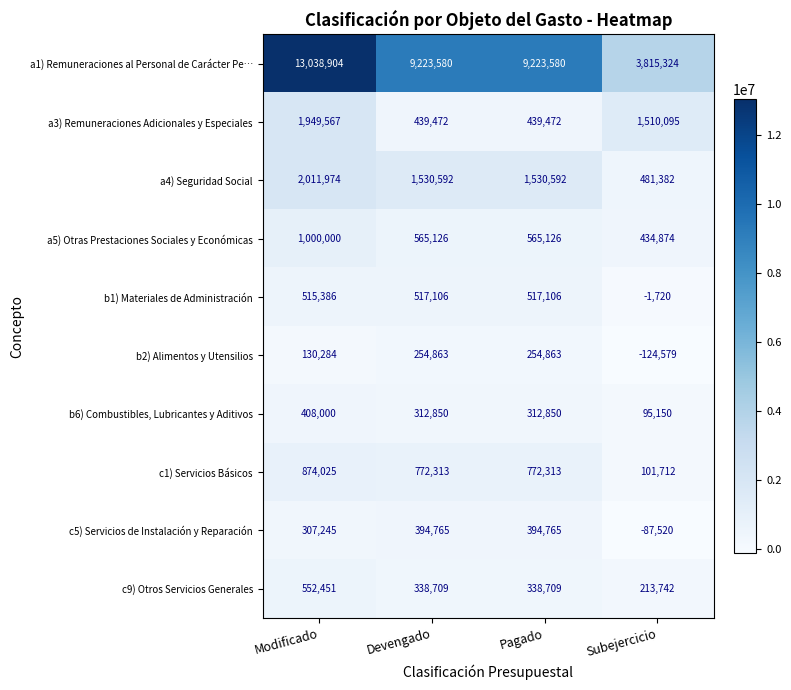

Rank the series by their maximum value, from highest to lowest.

a1) Remuneraciones al Personal de Carácter Pe…, a4) Seguridad Social, a3) Remuneraciones Adicionales y Especiales, a5) Otras Prestaciones Sociales y Económicas, c1) Servicios Básicos, c9) Otros Servicios Generales, b1) Materiales de Administración, b6) Combustibles, Lubricantes y Aditivos, c5) Servicios de Instalación y Reparación, b2) Alimentos y Utensilios